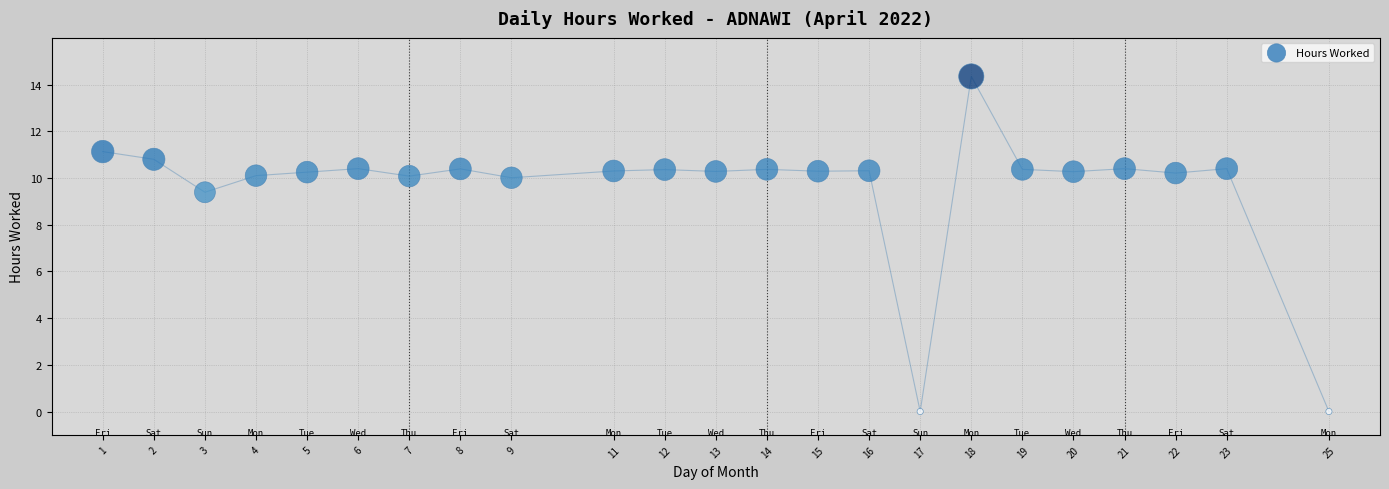

What Y value in the scatter plot is closest to 7?

9.4